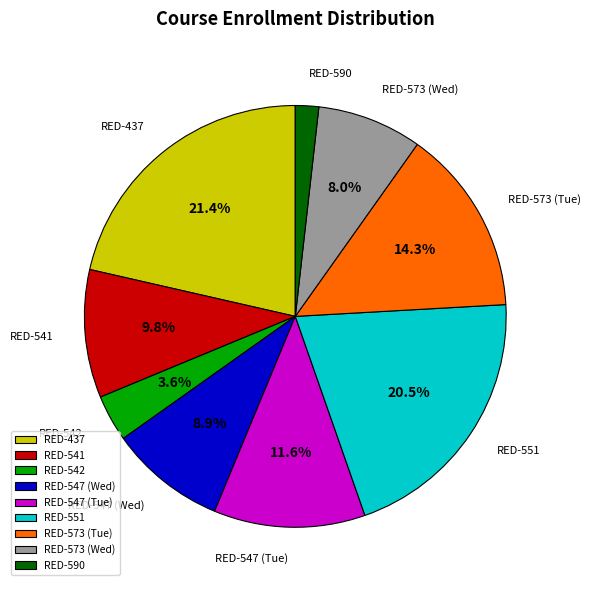

To the nearest percent, what is the difference between the RED-547 (Tue) and RED-590 slice percentages?

10%